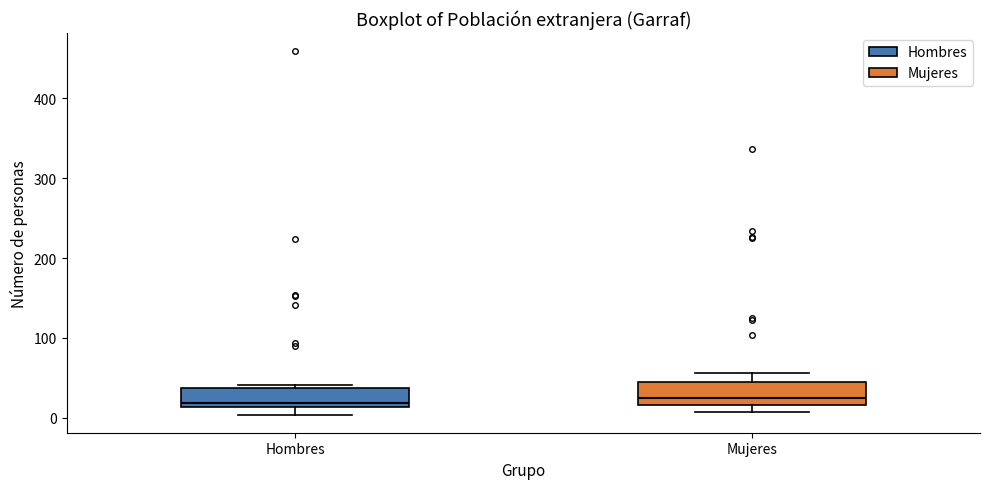

Reading left to right, read every box against the y-axis: the position of its median line, the range the box covers, and the ends of its whiskers. The values are not printed on the chart, so give them approximately, as read against the axis.

Hombres: median 20, box 10 to 40, whiskers 0 to 40 (just above the box's upper edge)
Mujeres: median 30, box 20 to 40, whiskers 10 to 60